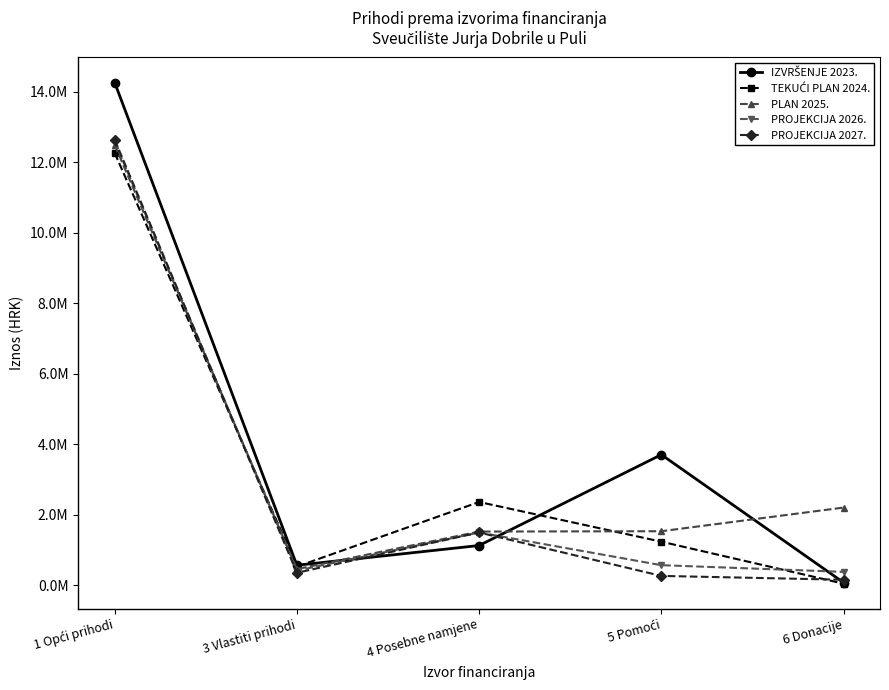

Which series has the largest total across all categories?

IZVRŠENJE 2023.